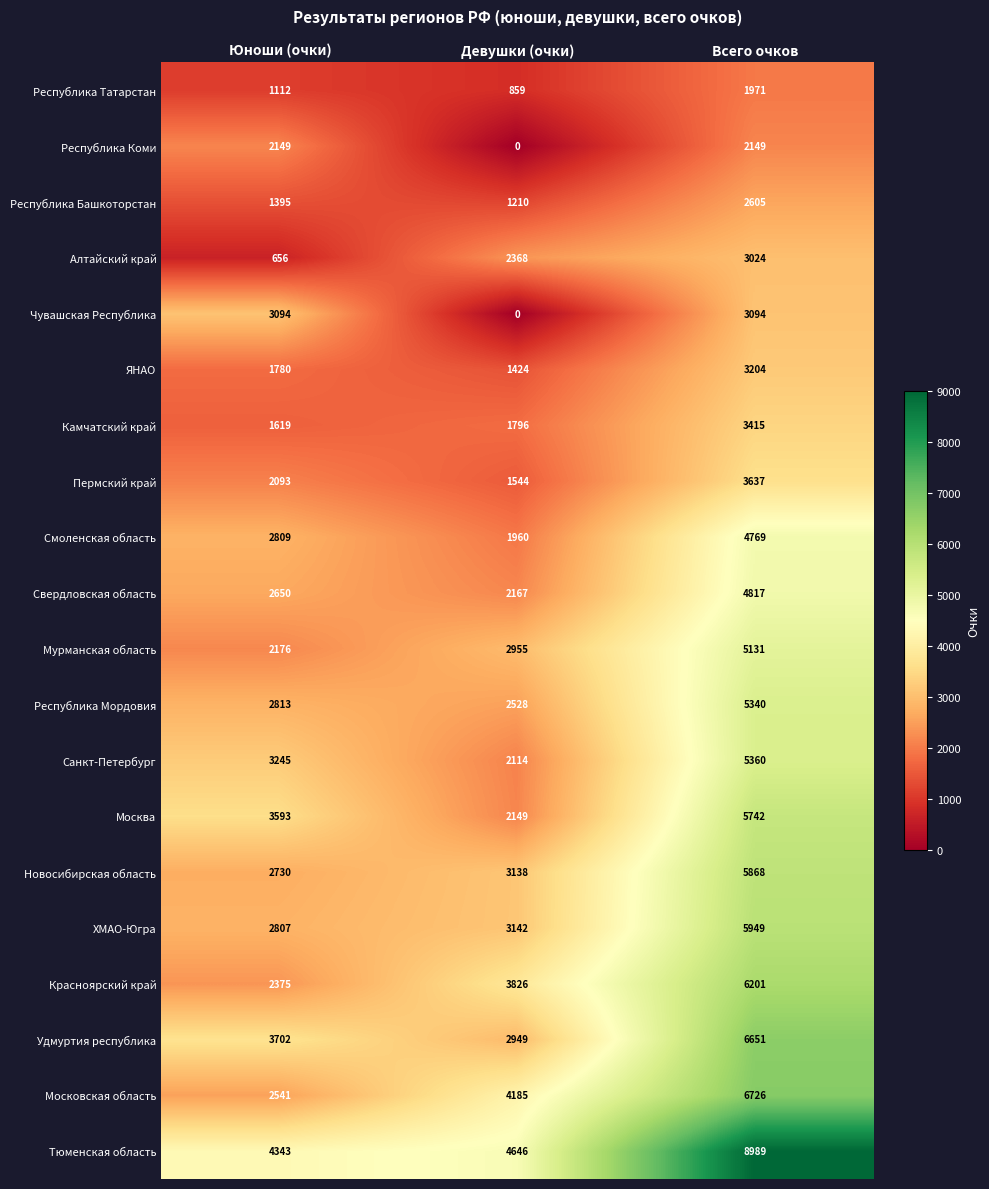

How many distinct data groups are displayed?

20